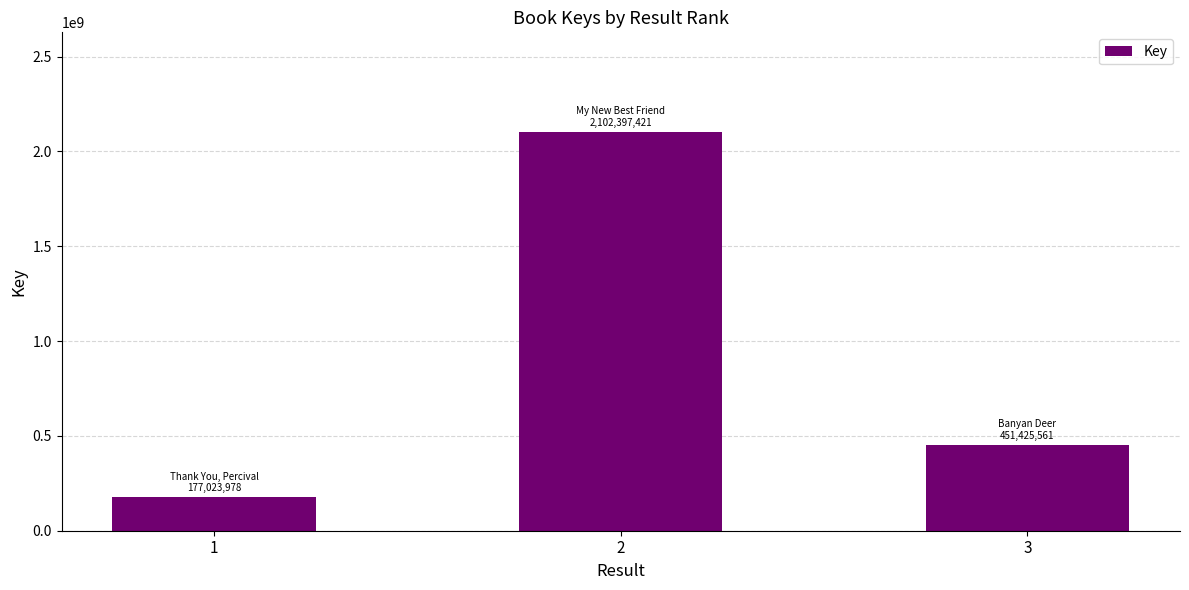

What is the average value?

910282320